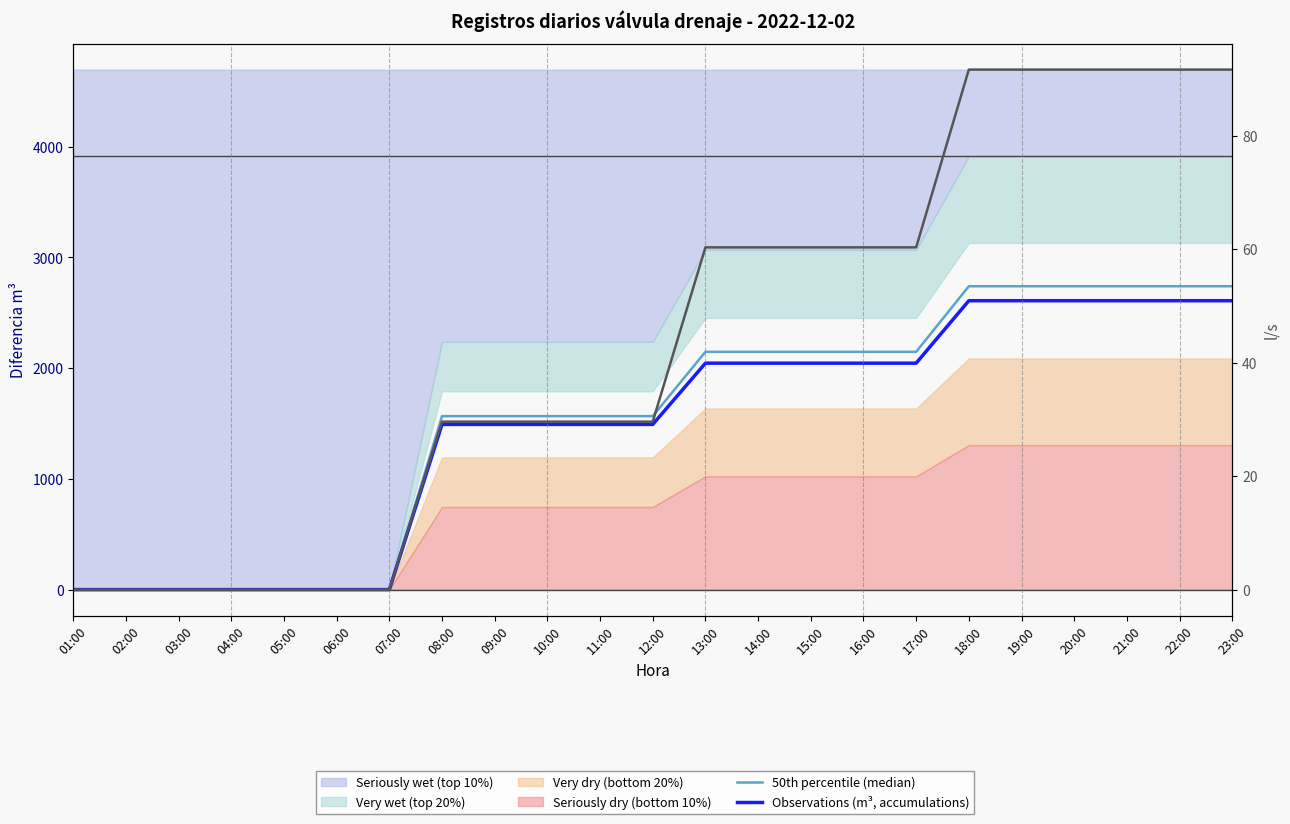

Which series has the largest total across all categories?

50th percentile (median)